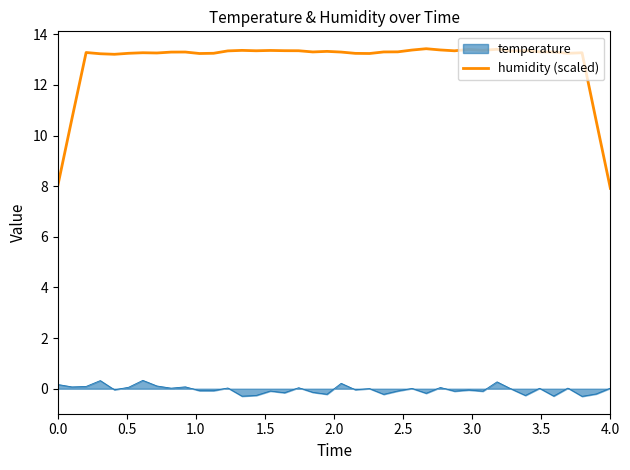

Which series has the largest range (max minus min)?

humidity (scaled)